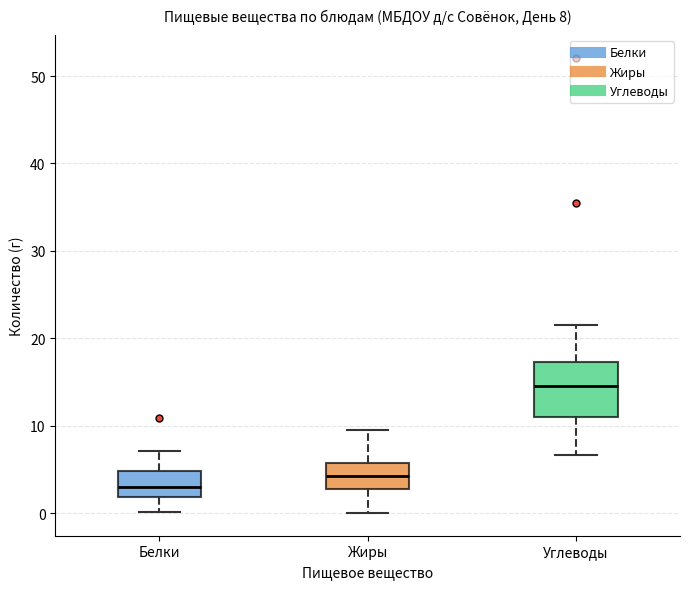

Which box's median line is the lowest?

Белки